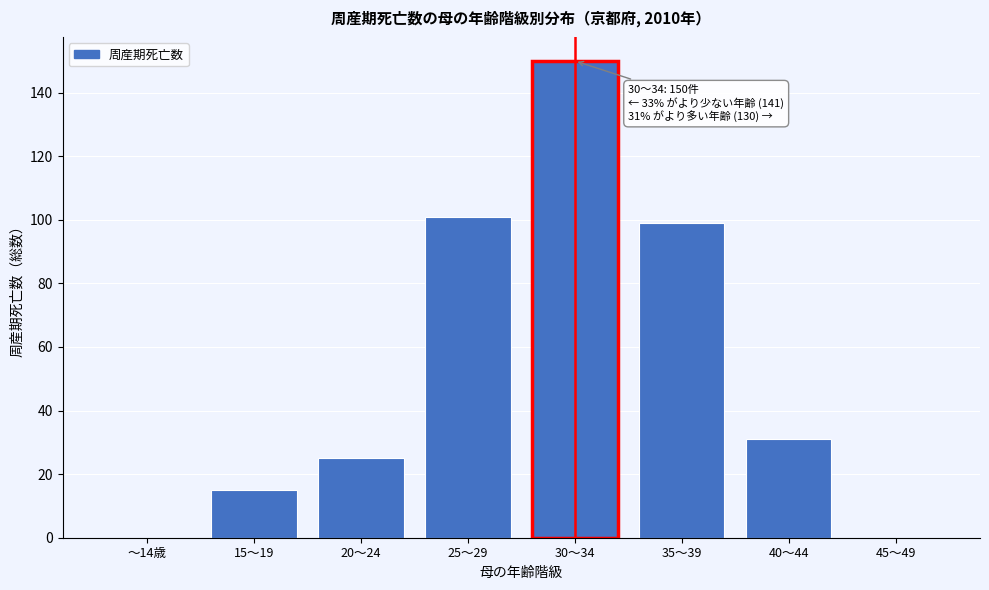

Reading right to left, transcribe all the data shown in this chart.

45～49=0	40～44=31	35～39=99	30～34=150	25～29=101	20～24=25	15～19=15	～14歳=0